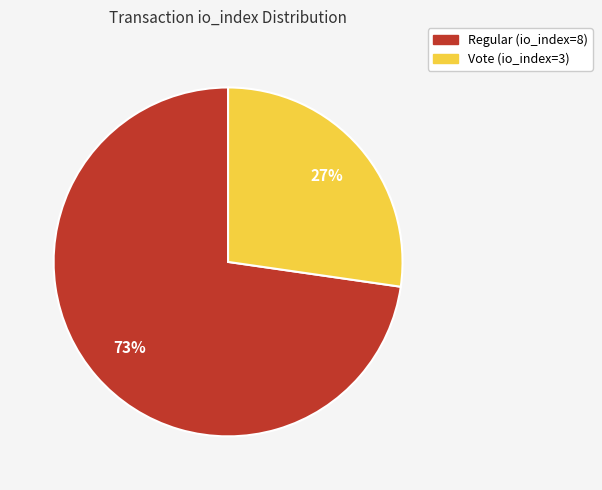

Is the sum of Vote (io_index=3) and Regular (io_index=8) greater than half?

Yes